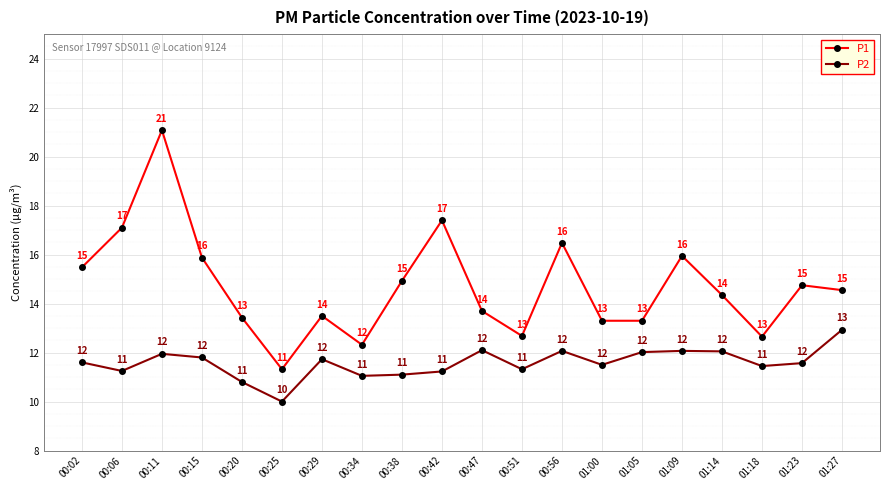

How many lines are shown in the chart?

2